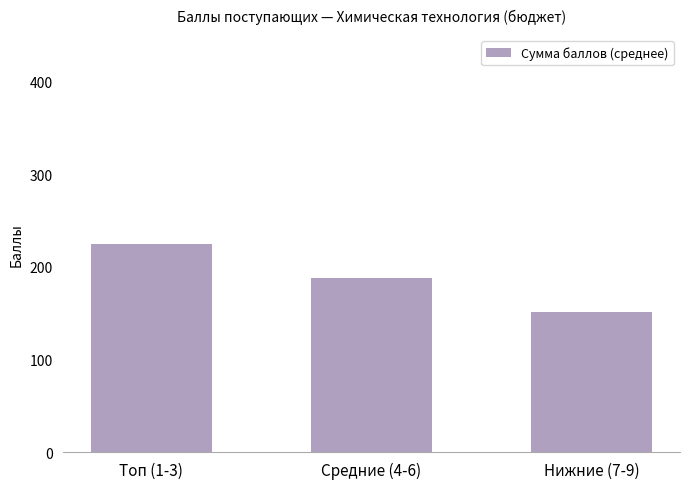

Reading left to right, list all the values displayed in this chart.

224.7	188.0	151.7